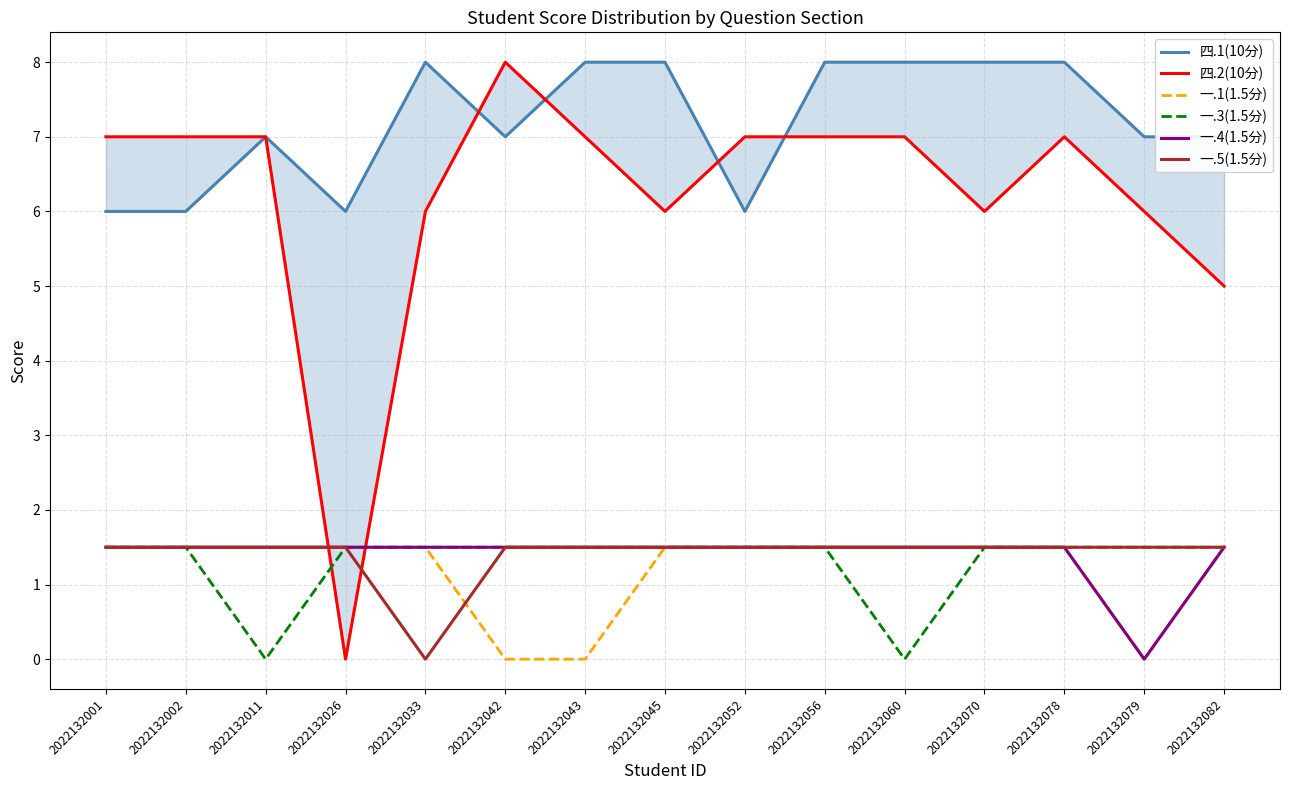

In 四.1(10分), how many points are lower than both neighbors (excluding endpoints)?

3